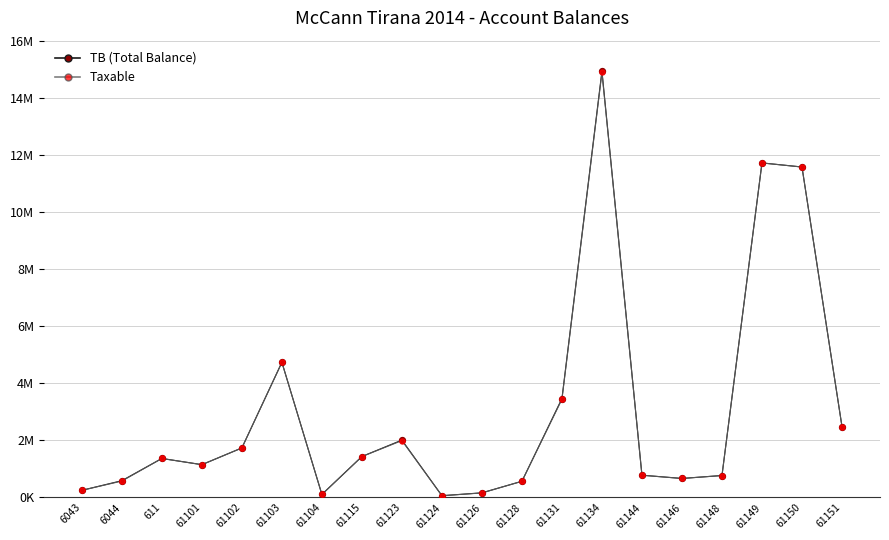

What are all the series names shown in the legend?

TB (Total Balance), Taxable